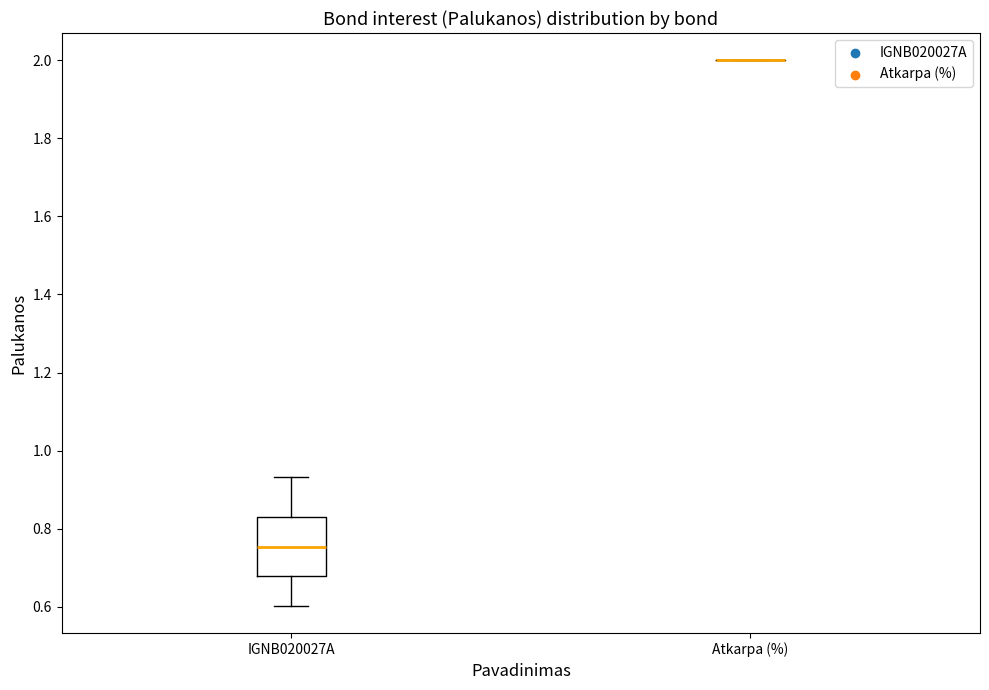

Which box is the tallest, from its lower edge to its upper edge?

IGNB020027A